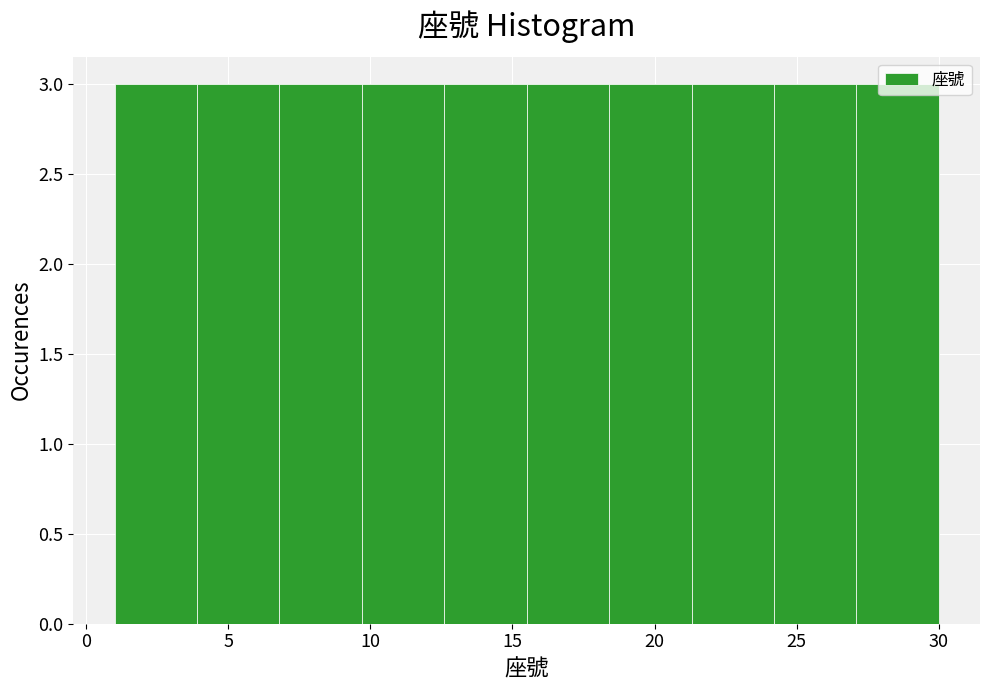

What is the height of the bar covering 24.2 to 27.1 on the x-axis? Neither the bar edges nor the heights are printed on the chart, so give them approximately, as read against the axes.

3